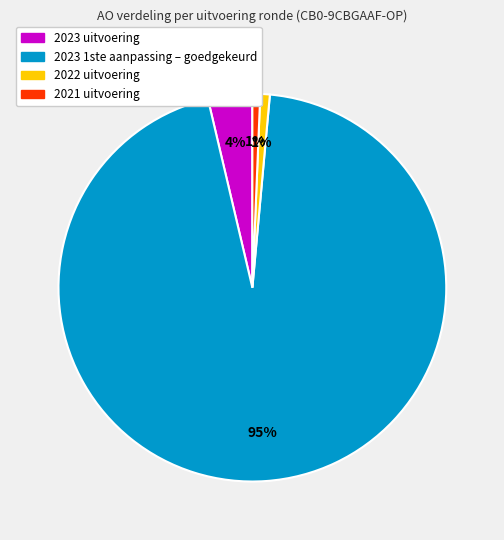

Does 2022 uitvoering represent more than half of the total?

No